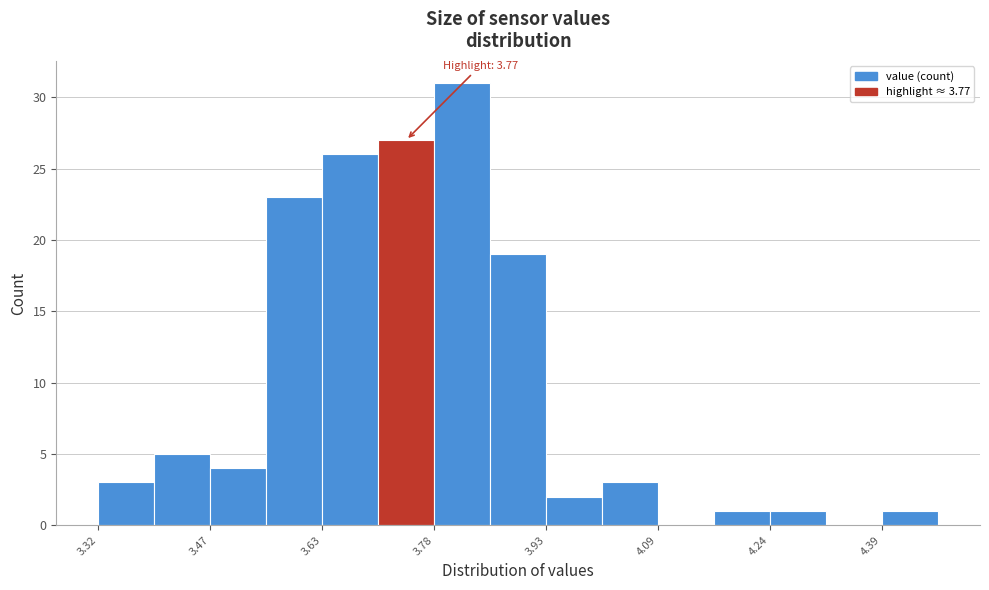

Around what value on the x-axis is the tallest bar? Give the approximate position of its centre, as read against the axis.

3.82